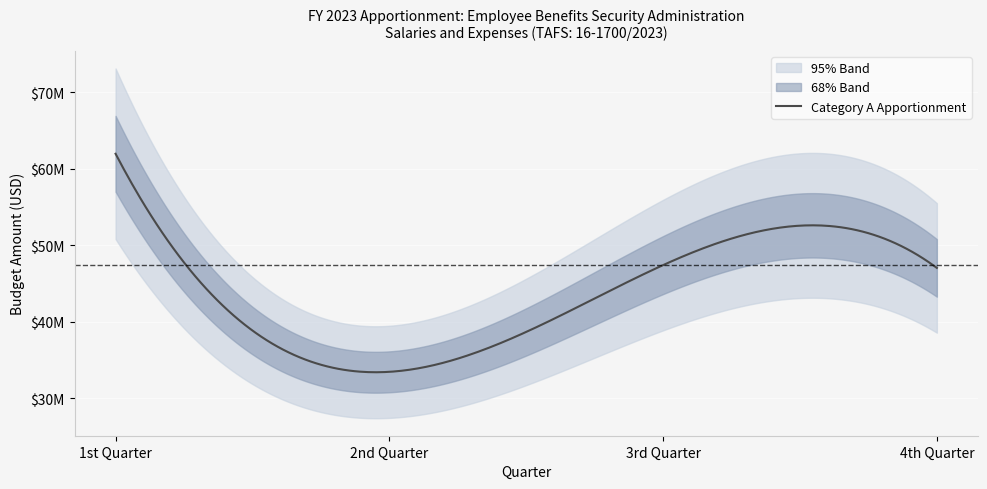

List the labels in order of value, largest first.

1st Quarter, 3rd Quarter, 4th Quarter, 2nd Quarter